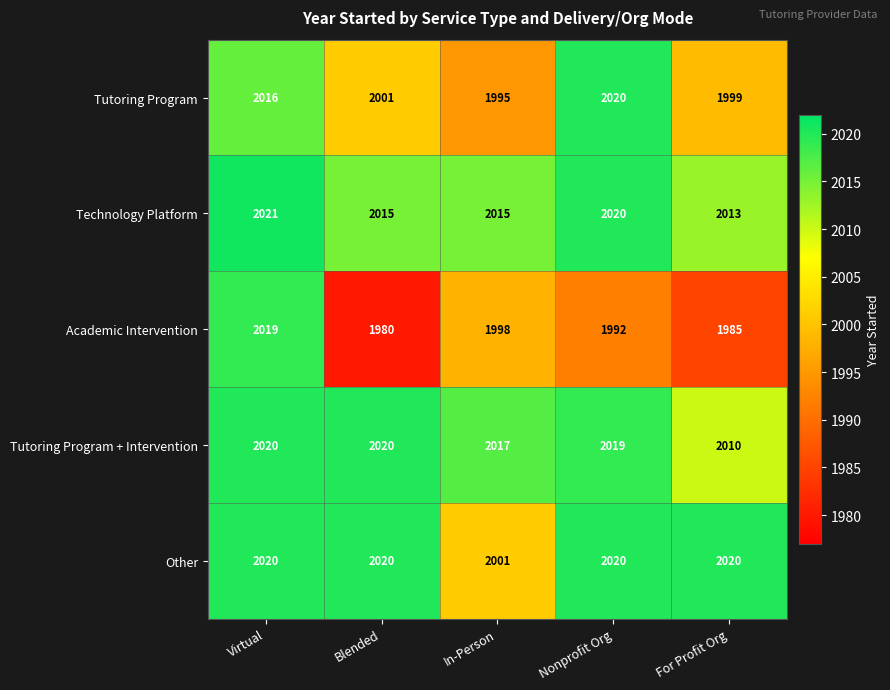

Which label corresponds to the smallest value in the chart?

Blended